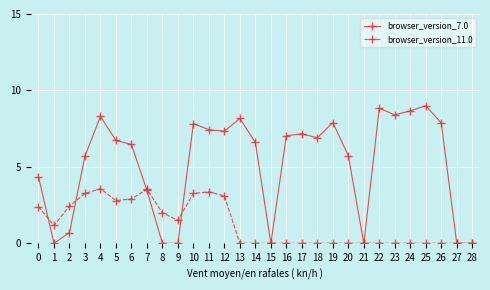

Is it true that browser_version_11.0 equals 0.7 at 1?

False